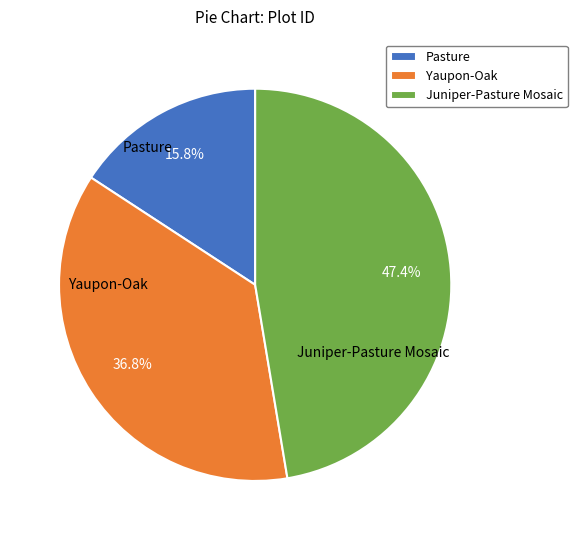

How many slices are in this pie chart?

3